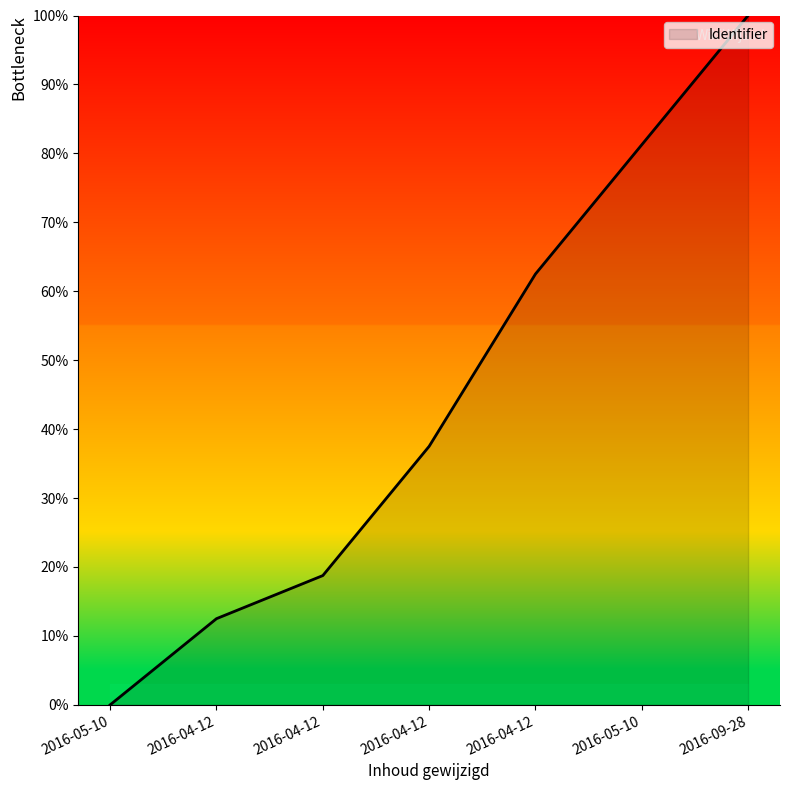

What is the difference between the second highest and second lowest values?

68.8